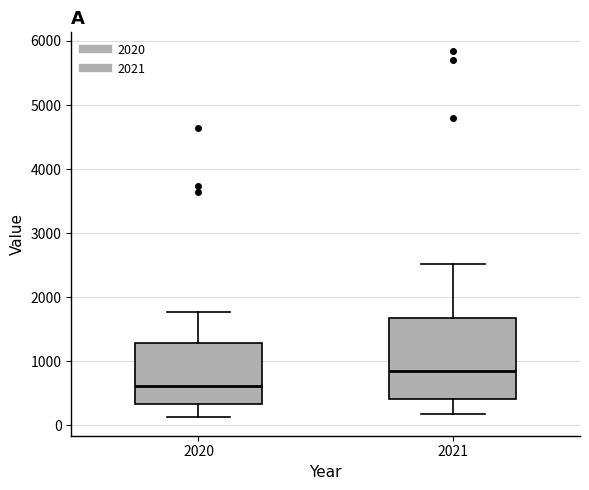

Reading left to right, transcribe this box plot: for each box, give where its median line is, the range the box spans, and where its two whiskers end, as read against the y-axis. The values are not printed on the chart, so give them approximately, as read against the axis.

2020: median 600, box 300 to 1300, whiskers 100 to 1800
2021: median 800, box 400 to 1700, whiskers 200 to 2500